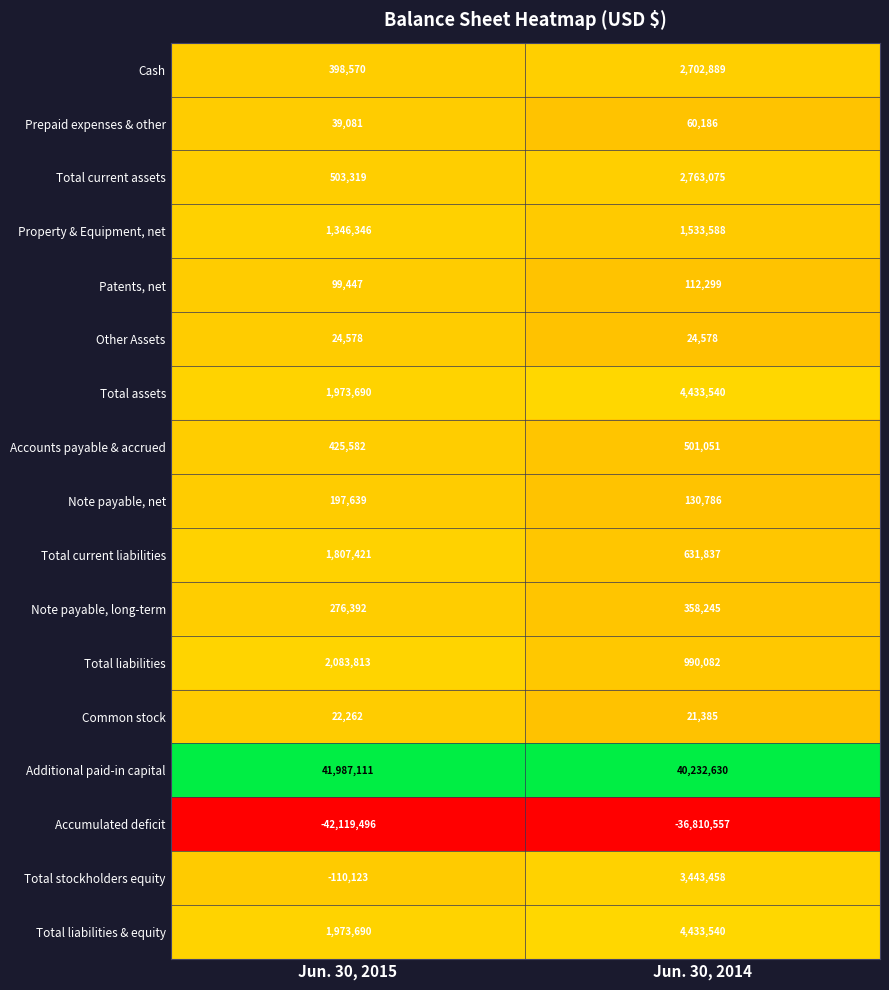

Which series changed the most between Jun. 30, 2015 and Jun. 30, 2014?

Accumulated deficit